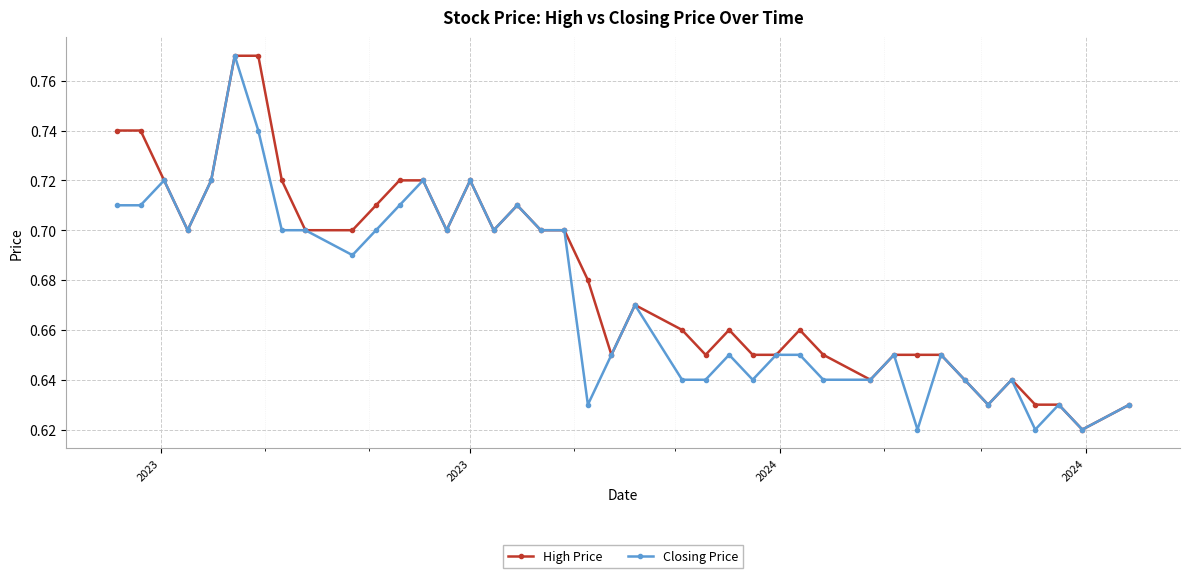

What are all the series names shown in the legend?

High Price, Closing Price